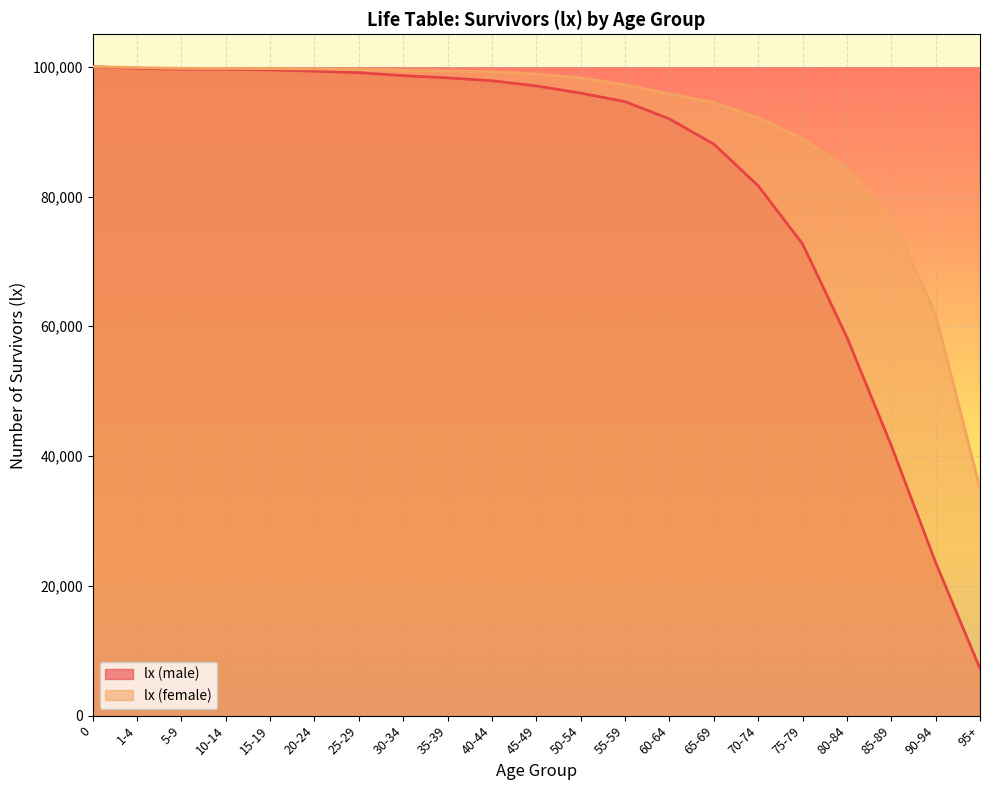

What is the spread (max minus min) of values at 95+?

27743